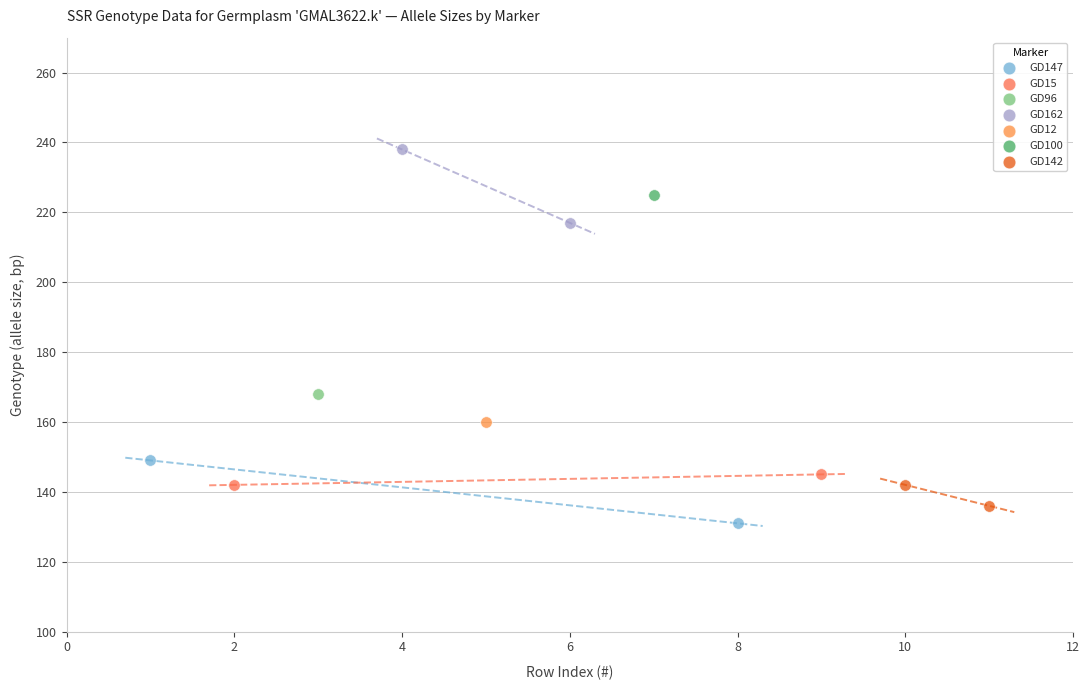

What are all the series names shown in the legend?

GD147, GD15, GD96, GD162, GD12, GD100, GD142